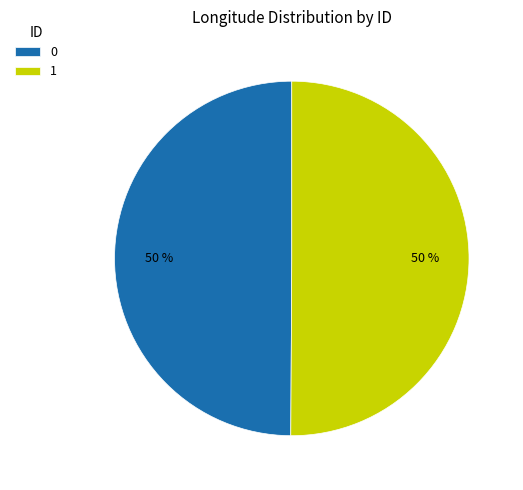

Approximately how many times larger is the value at 1 compared to 0?

1.0